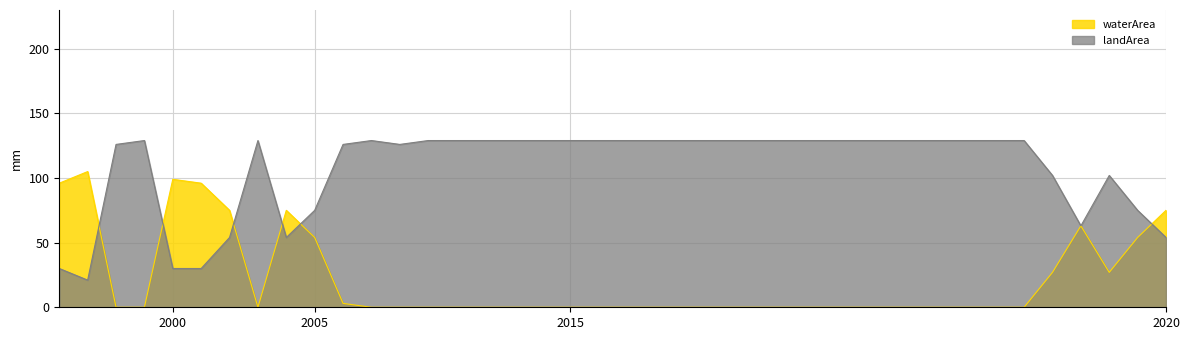

Which series has the largest total across all categories?

landArea